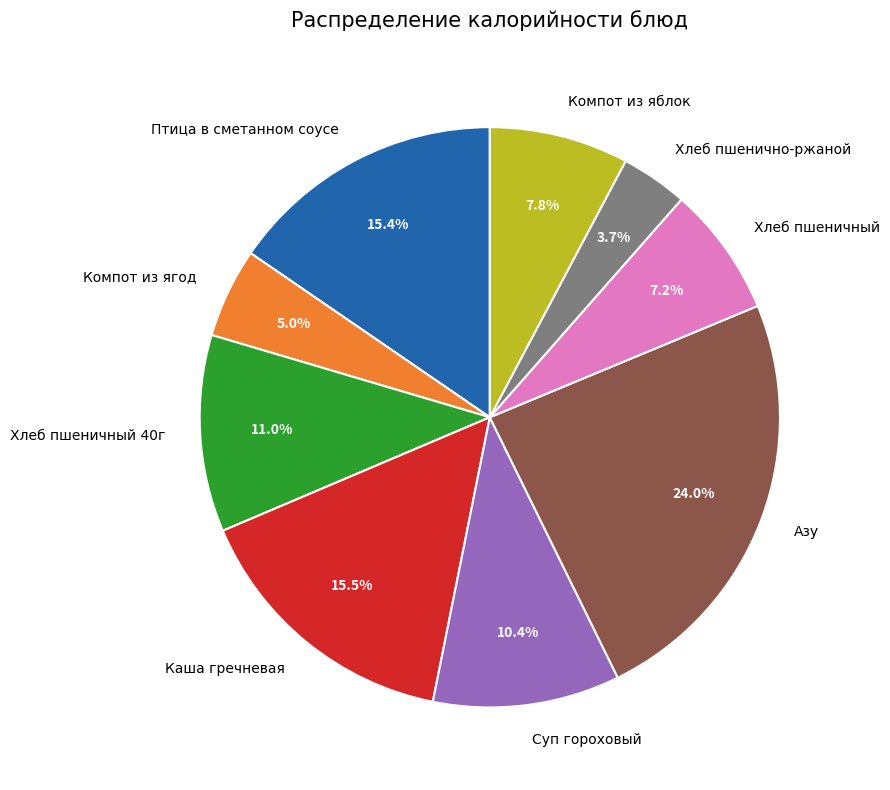

Which slice is the smallest?

Хлеб пшенично-ржаной